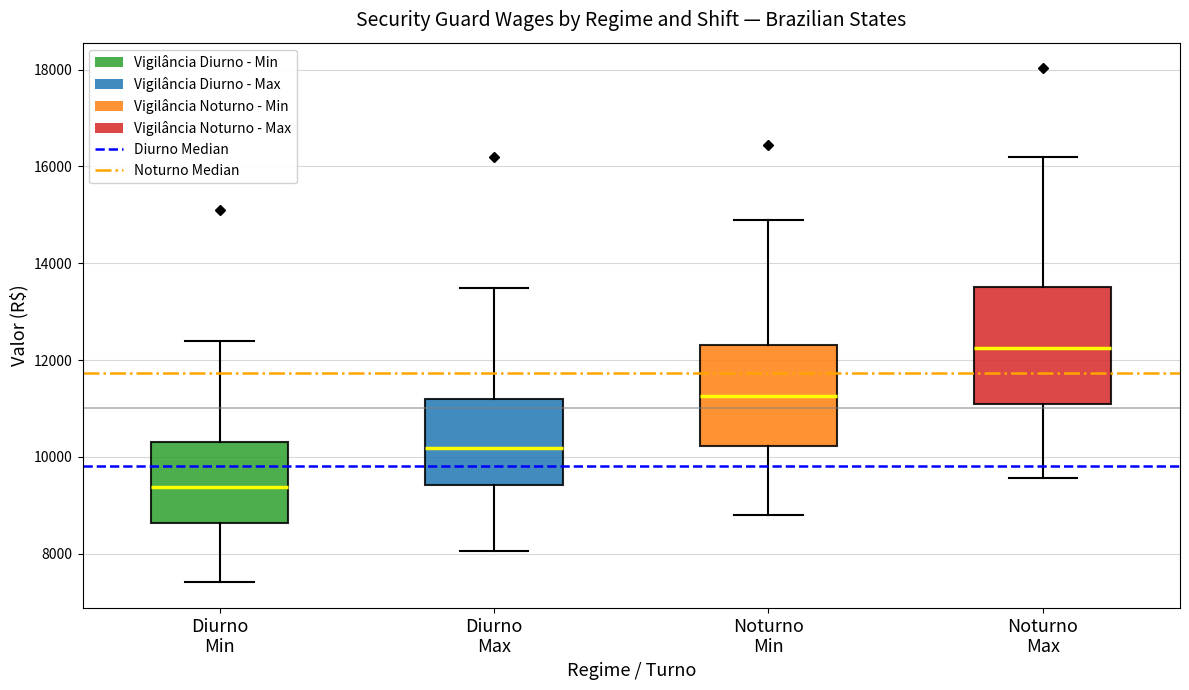

Reading left to right, read every box against the y-axis: the position of its median line, the range the box covers, and the ends of its whiskers. The values are not printed on the chart, so give them approximately, as read against the axis.

Diurno Min: median 9400, box 8600 to 10400, whiskers 7400 to 12400
Diurno Max: median 10200, box 9400 to 11200, whiskers 8000 to 13400
Noturno Min: median 11200, box 10200 to 12400, whiskers 8800 to 14800
Noturno Max: median 12200, box 11200 to 13600, whiskers 9600 to 16200